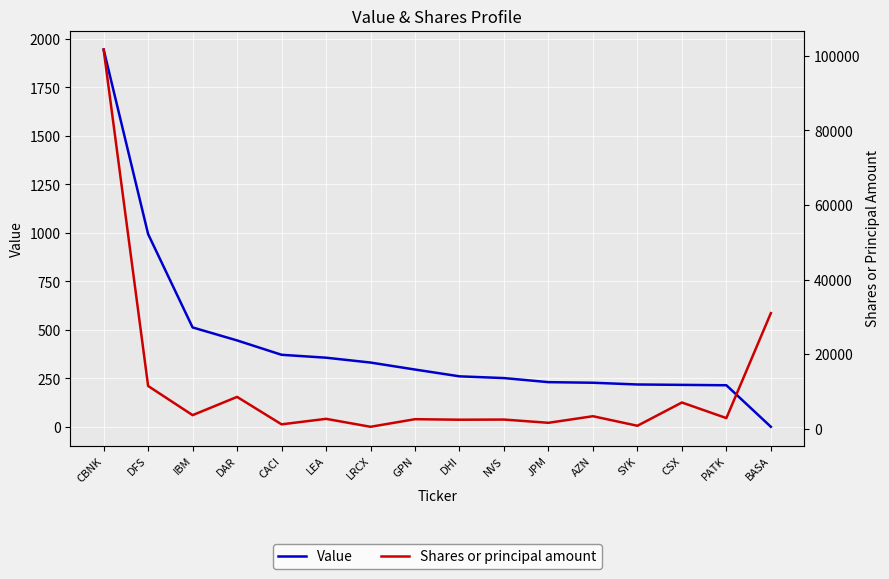

Which label corresponds to the largest value in the chart?

CBNK